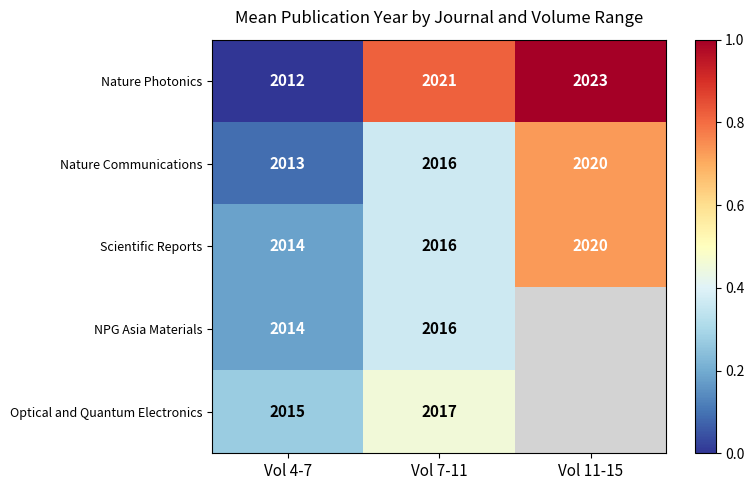

True or false: Nature Communications has a value of 457 at Vol 4-7.

False